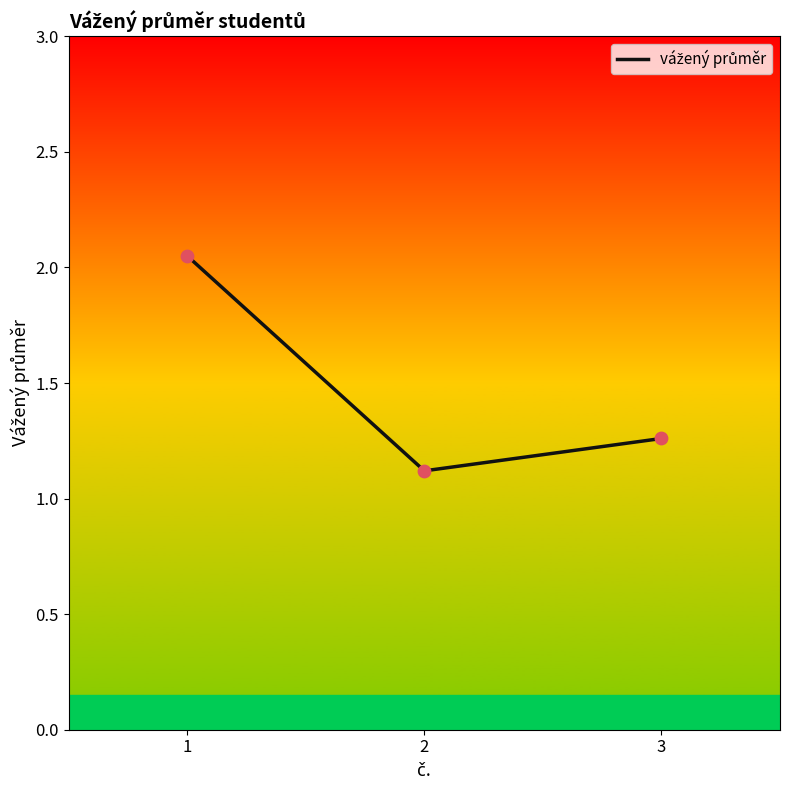

What is the change in value from 1 to 3?

-0.8